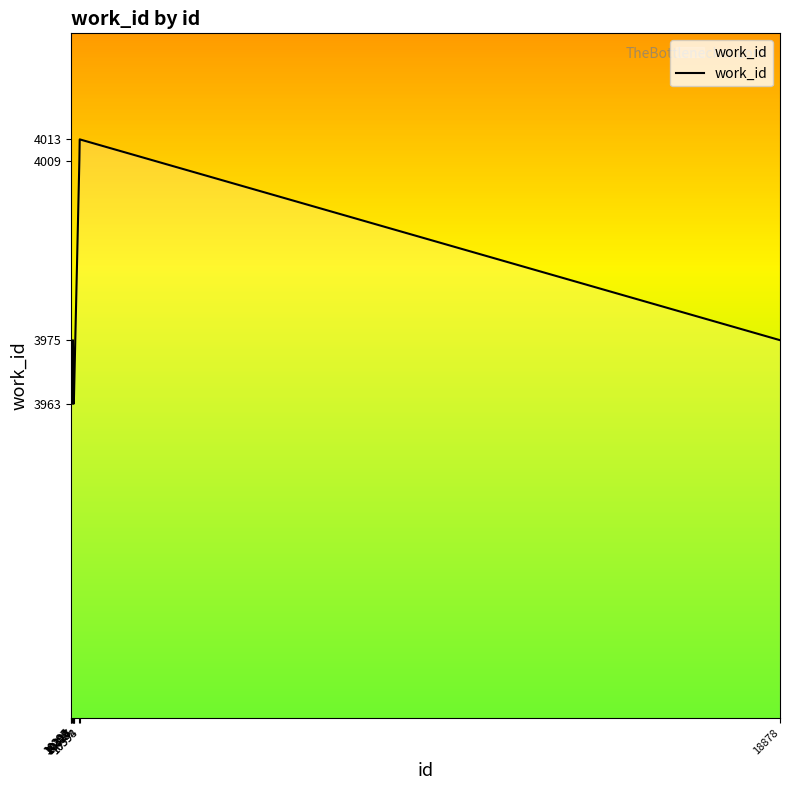

What is the sum of all values?

39750